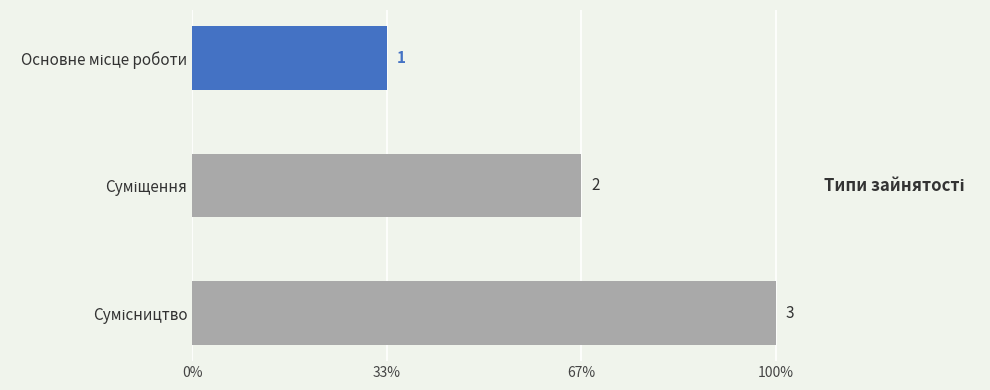

Are the bars horizontal?

Yes